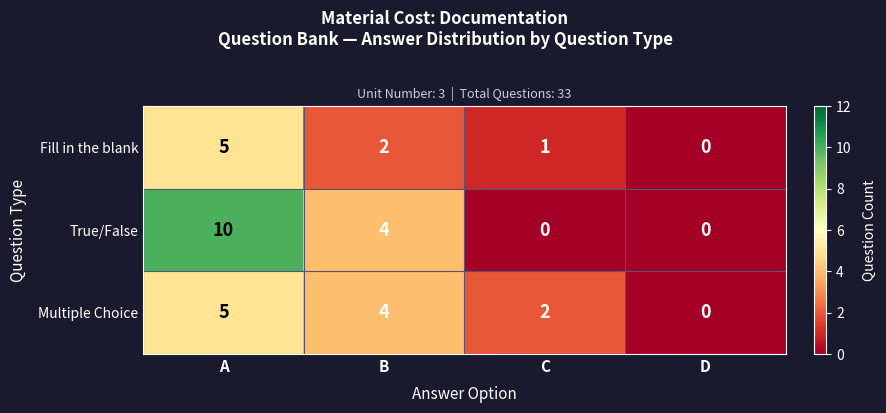

Between A and C, which series saw the biggest shift?

True/False